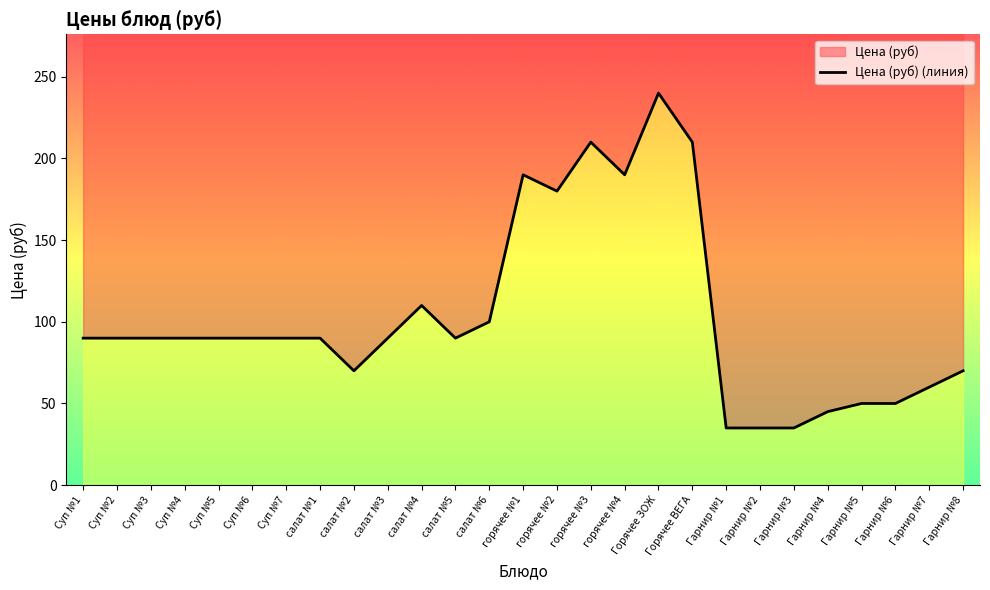

List the labels in order of value, smallest first.

Гарнир №1, Гарнир №2, Гарнир №3, Гарнир №4, Гарнир №5, Гарнир №6, Гарнир №7, салат №2, Гарнир №8, Суп №1, Суп №2, Суп №3, Суп №4, Суп №5, Суп №6, Суп №7, салат №1, салат №3, салат №5, салат №6, салат №4, горячее №2, горячее №1, горячее №4, горячее №3, Горячее ВЕГА, Горячее ЗОЖ